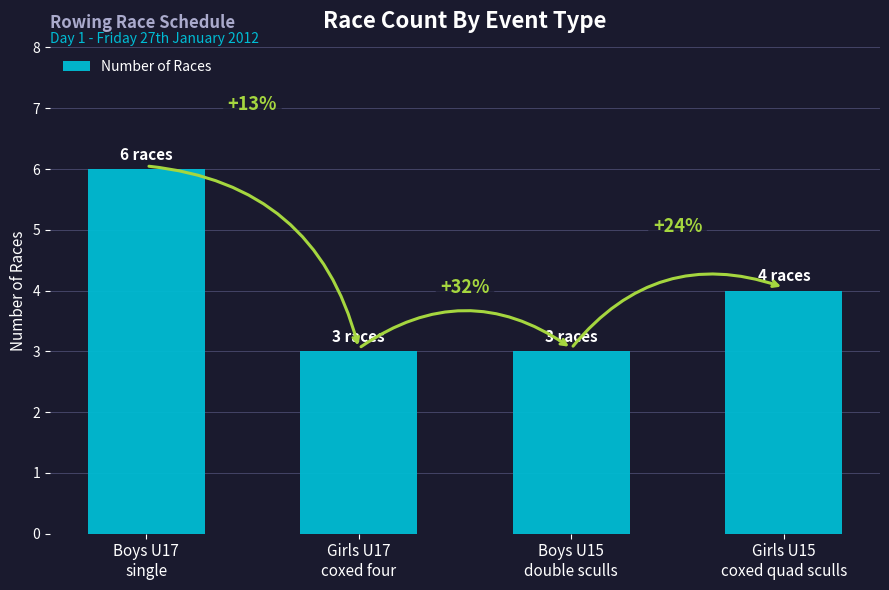

How many bars are there in total?

4